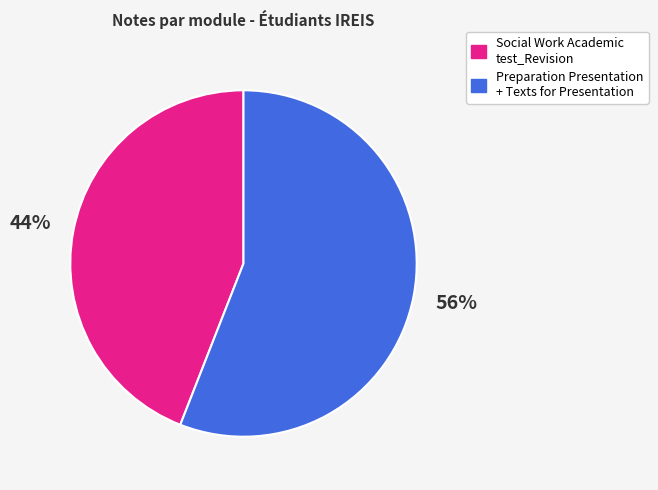

To the nearest percent, what is the difference between the largest and smallest slice percentages?

12%